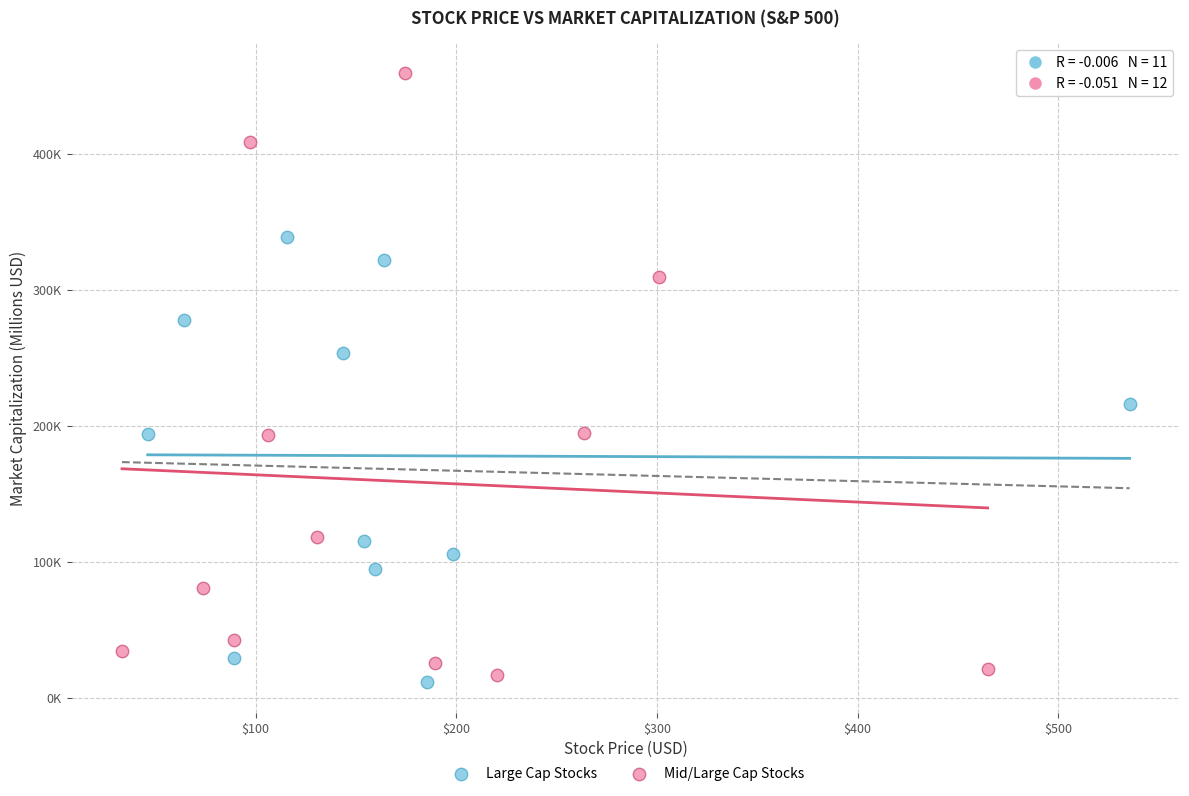

What are all the series names shown in the legend?

Large Cap Stocks, Mid/Large Cap Stocks